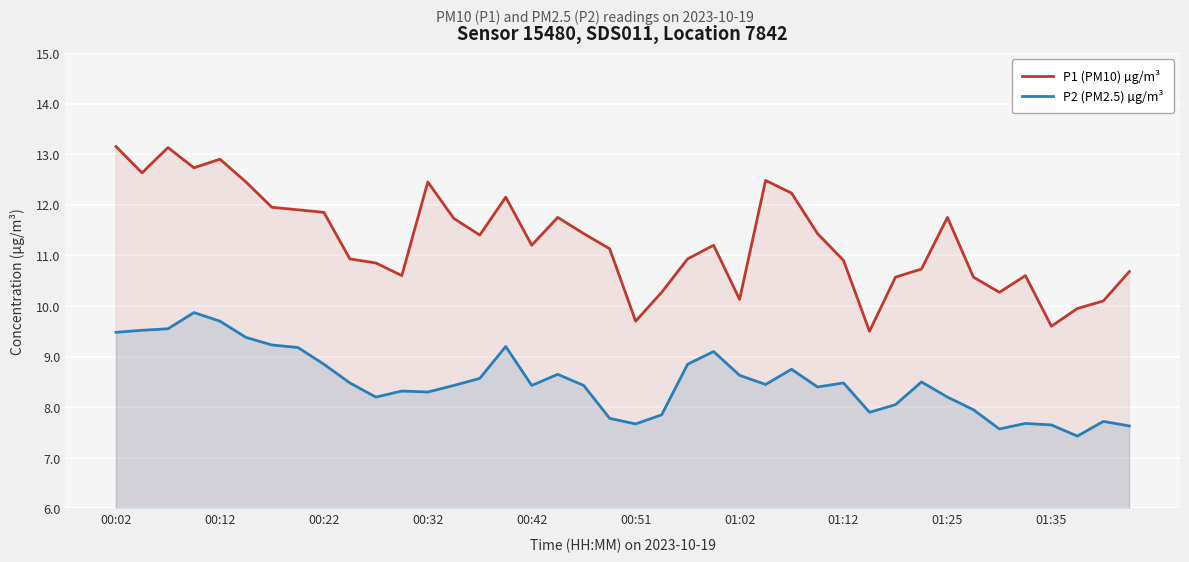

What is the highest value of the P2 (PM2.5) µg/m³ series?

9.9